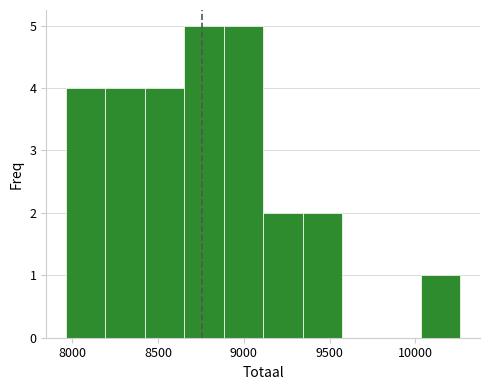

Reading left to right, transcribe this chart: for each bar, give the range it covers on the x-axis and its height. Neither the bar edges nor the heights are printed on the chart, so give them approximately, as read against the axes.

7950 to 8200: 4
8200 to 8400: 4
8400 to 8650: 4
8650 to 8900: 5
8900 to 9100: 5
9100 to 9350: 2
9350 to 9550: 2
9550 to 9800: 0
9800 to 10050: 0
10050 to 10250: 1